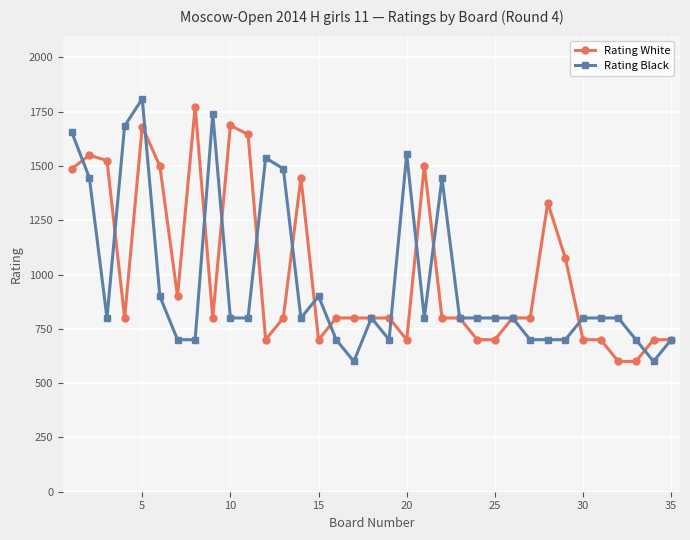

What are all the series names shown in the legend?

Rating White, Rating Black